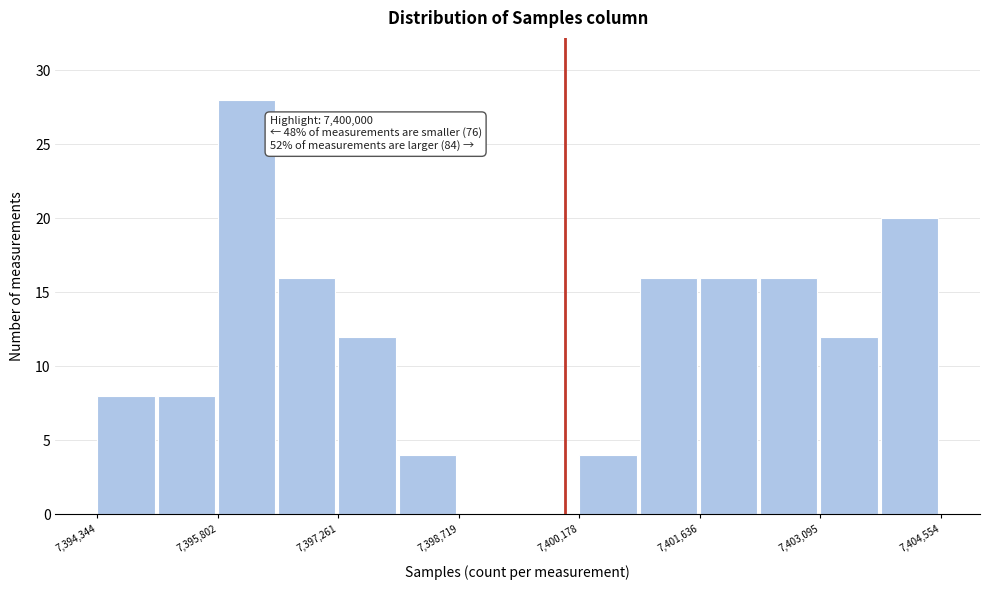

Read against the x-axis, roughly where is the centre of the tallest bar?

7396200